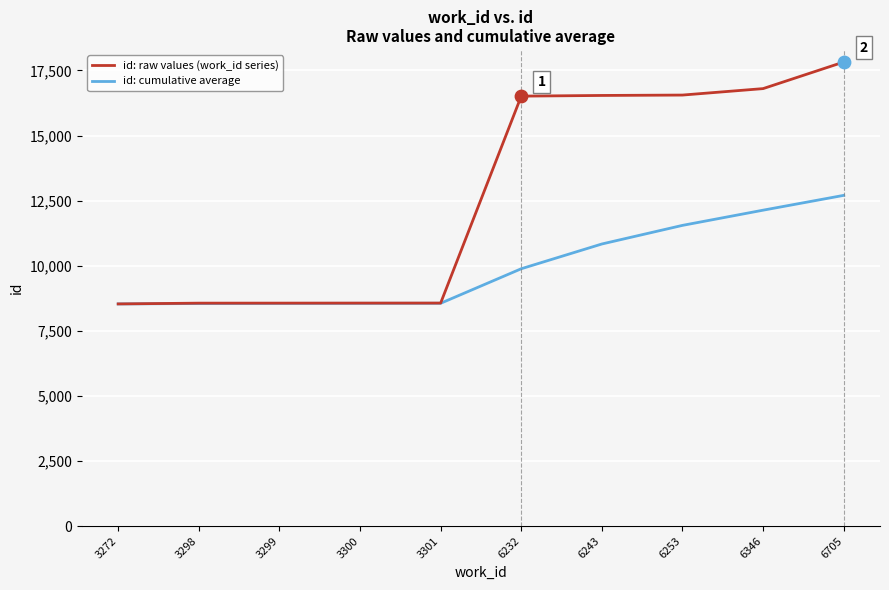

What is the total value across all series at 6346?

28938.1